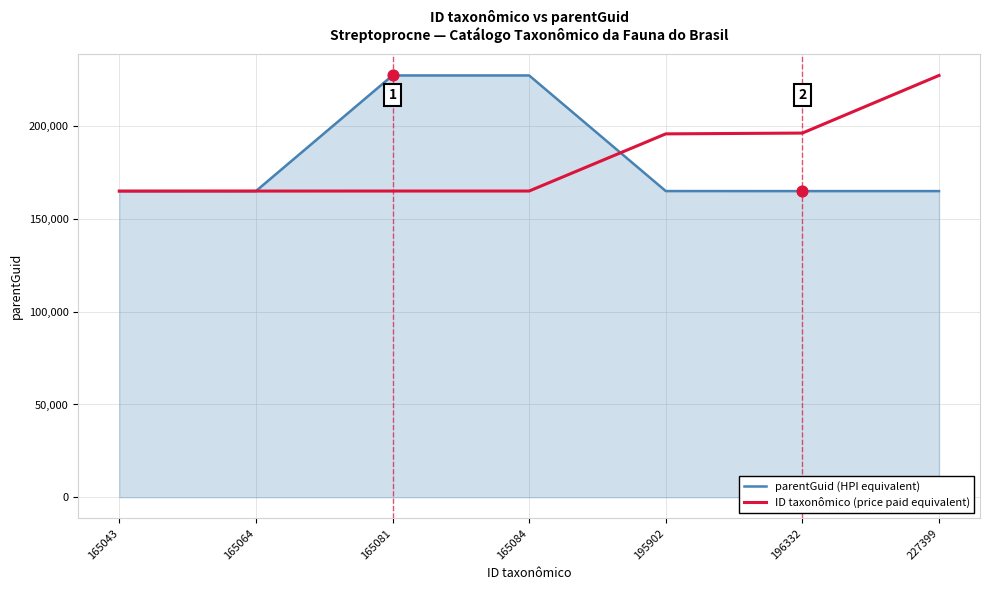

What are all the series names shown in the legend?

parentGuid (HPI equivalent), ID taxonômico (price paid equivalent)